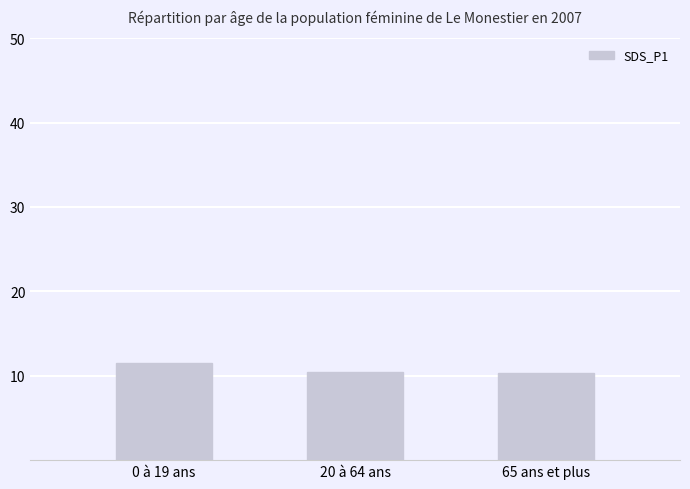

What is the value of the 2nd bar from the left?

10.5